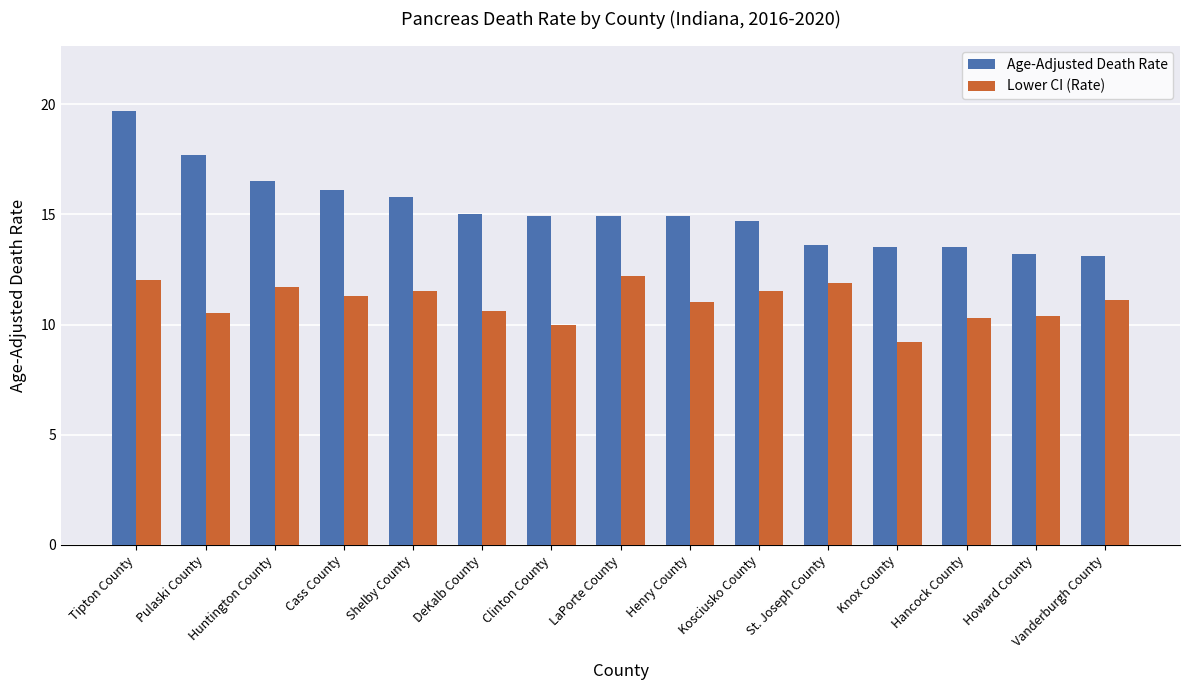

What is the difference between the second highest and minimum values in the Age-Adjusted Death Rate series?

4.6